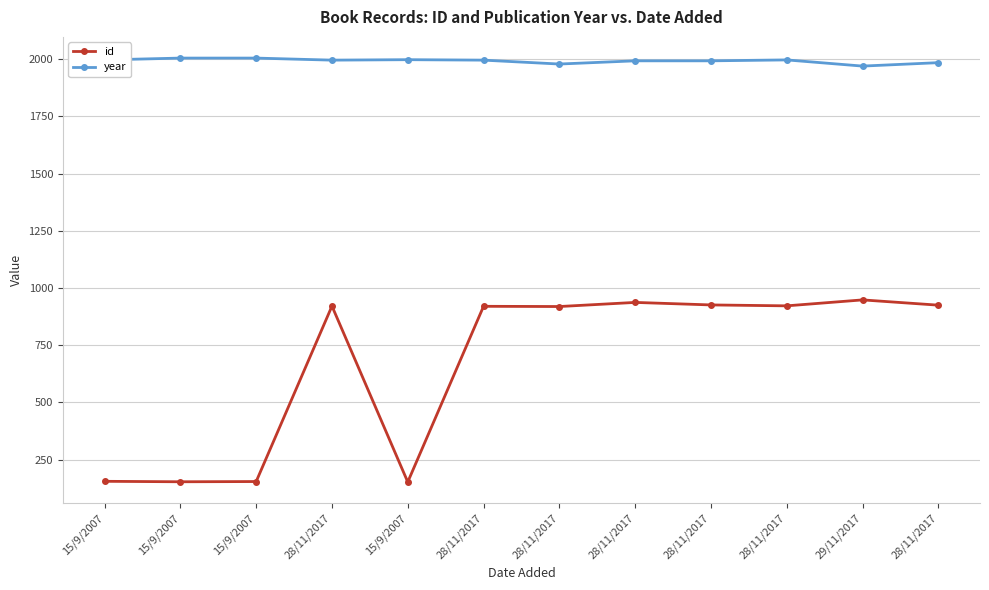

At which category does id reach its first local valley?

15/9/2007